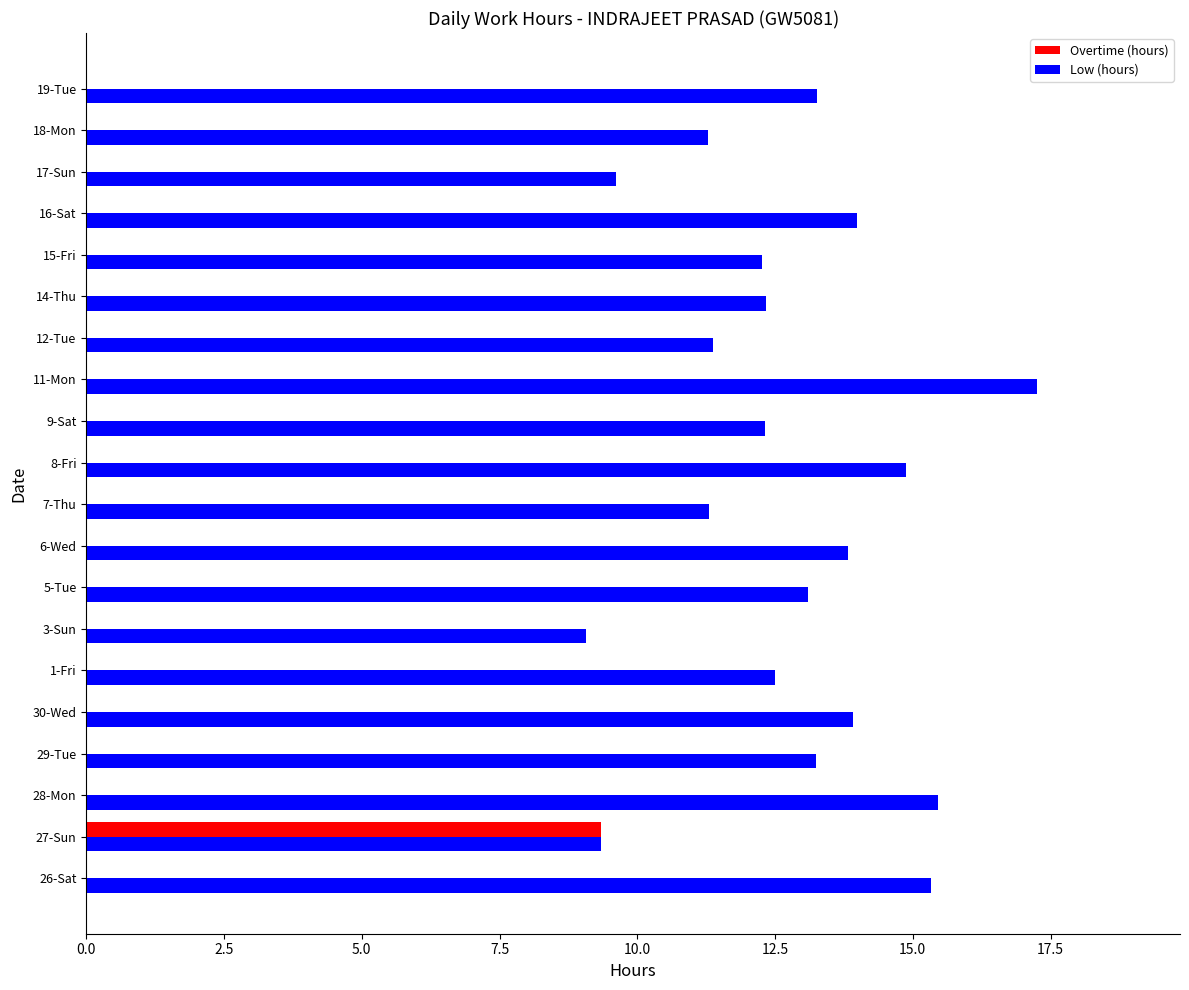

Count the Overtime (hours) values in the range 0 to 1.

19